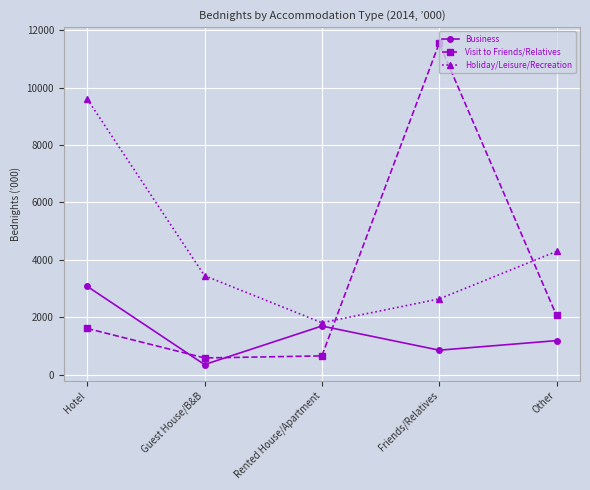

True or false: Holiday/Leisure/Recreation has a value of 3445 at Guest House/B&B.

True